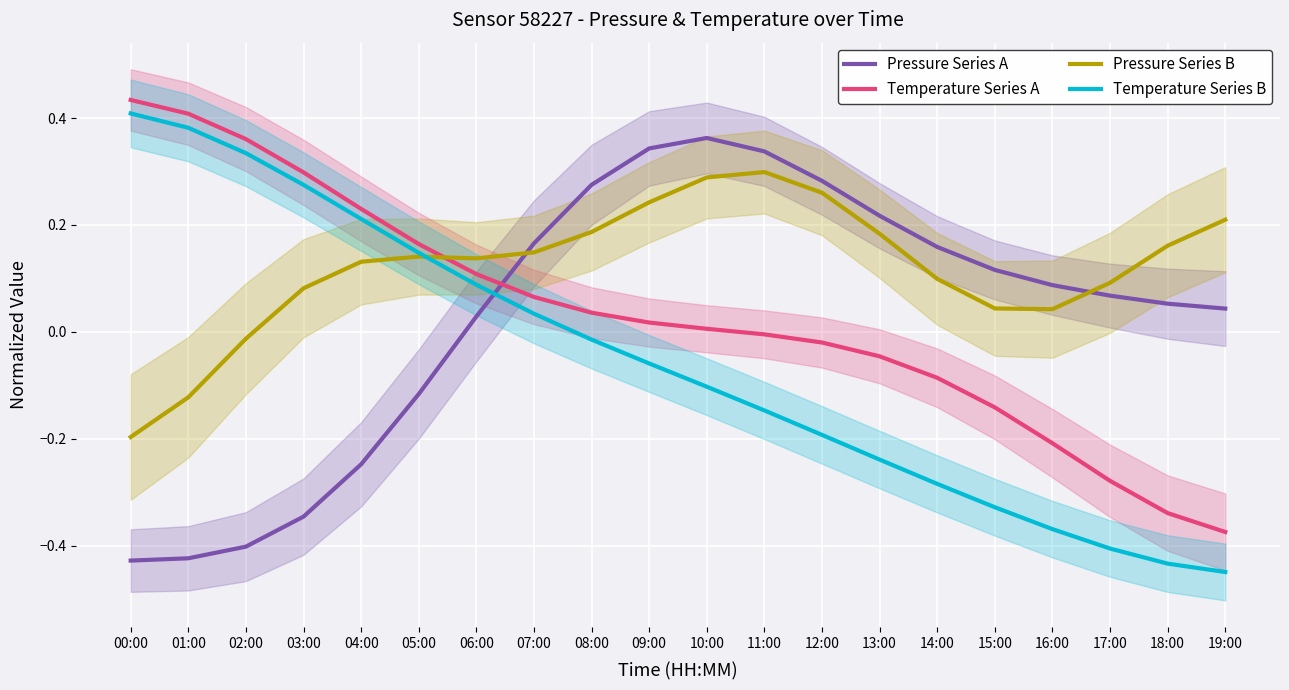

Rank the categories by Pressure Series B value from lowest to highest.

00:00, 01:00, 02:00, 16:00, 15:00, 03:00, 17:00, 14:00, 04:00, 06:00, 05:00, 07:00, 18:00, 13:00, 08:00, 19:00, 09:00, 12:00, 10:00, 11:00